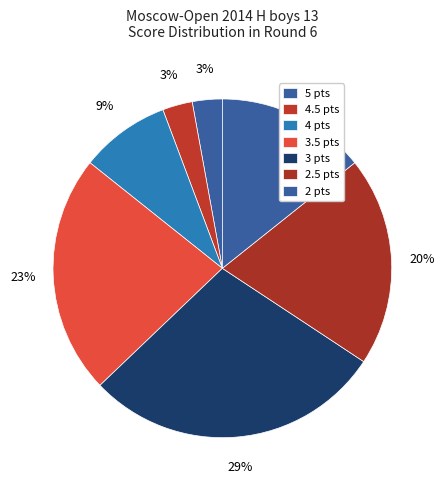

How many slices are in this pie chart?

7